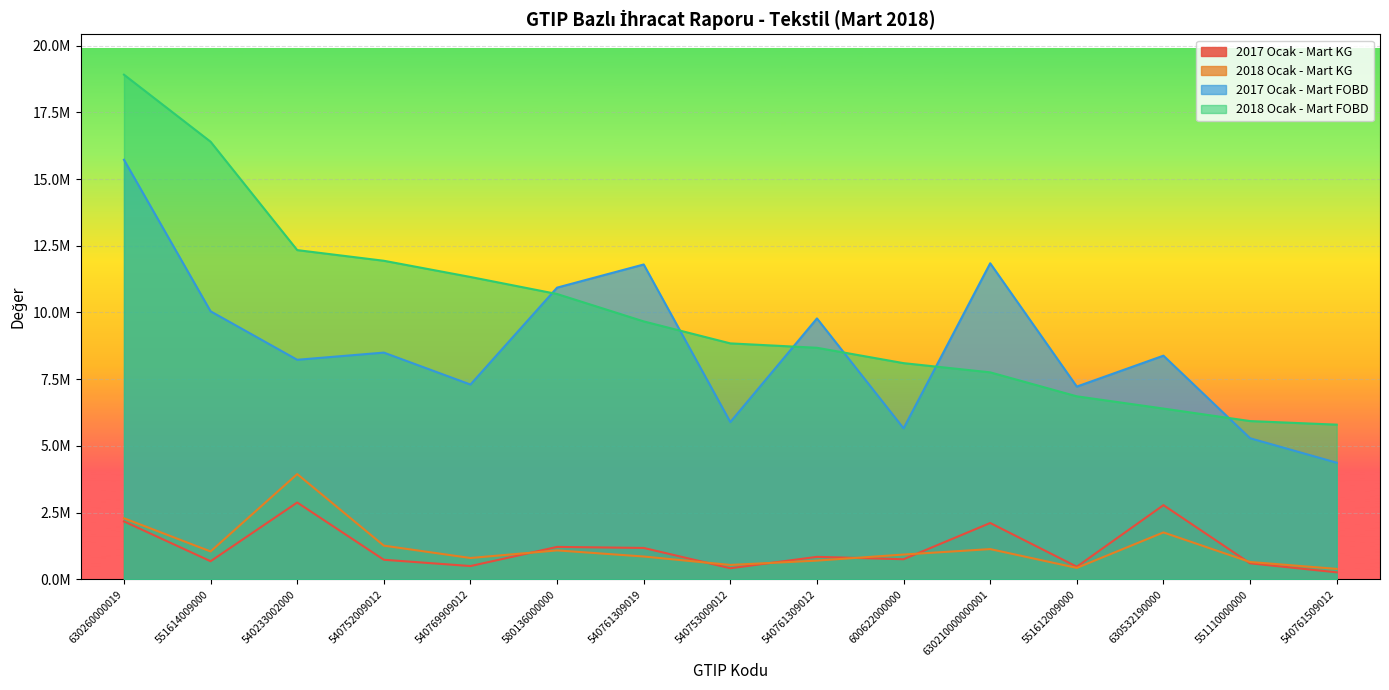

The 2018 Ocak - Mart FOBD series shows 11329912.7 at 540769909012. True or false?

True